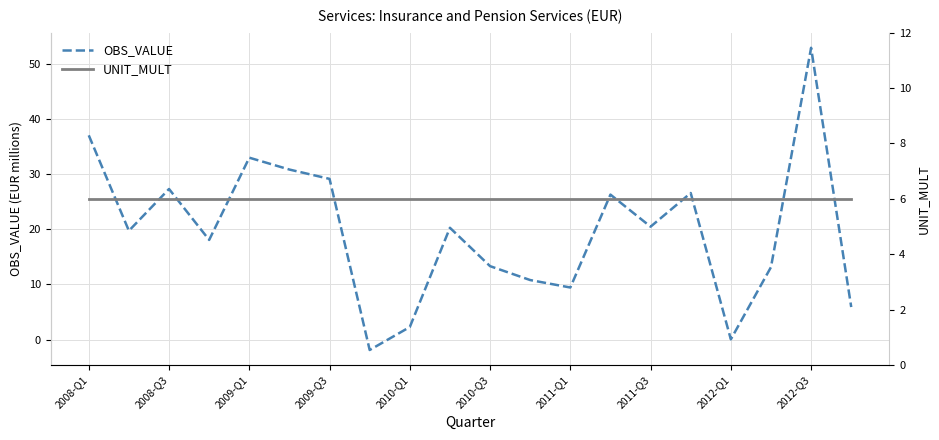

The value of OBS_VALUE at 2012-Q3 is 30.1. True or false?

False